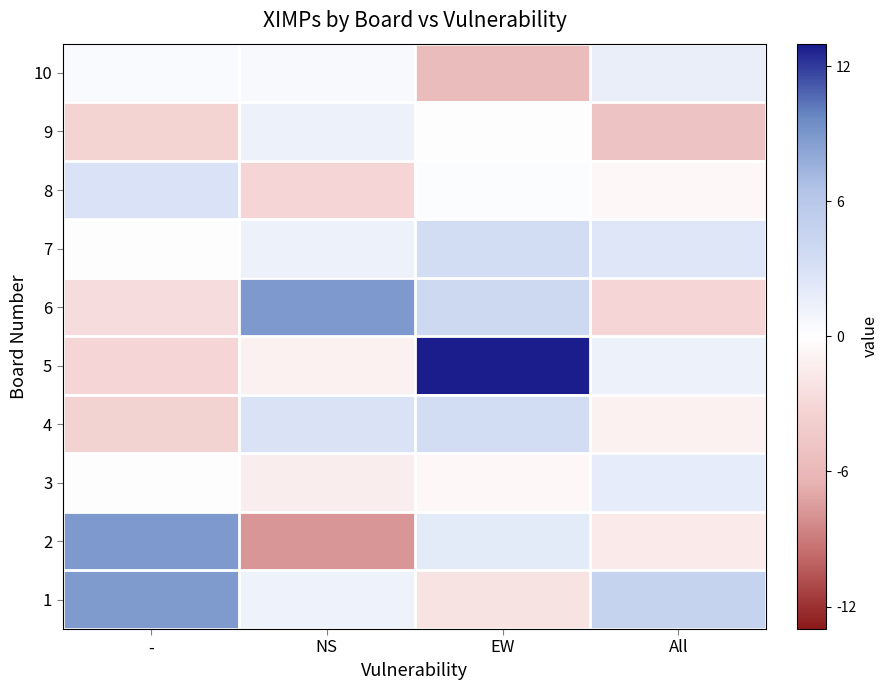

What is the spread (max minus min) of values at All?

9.6